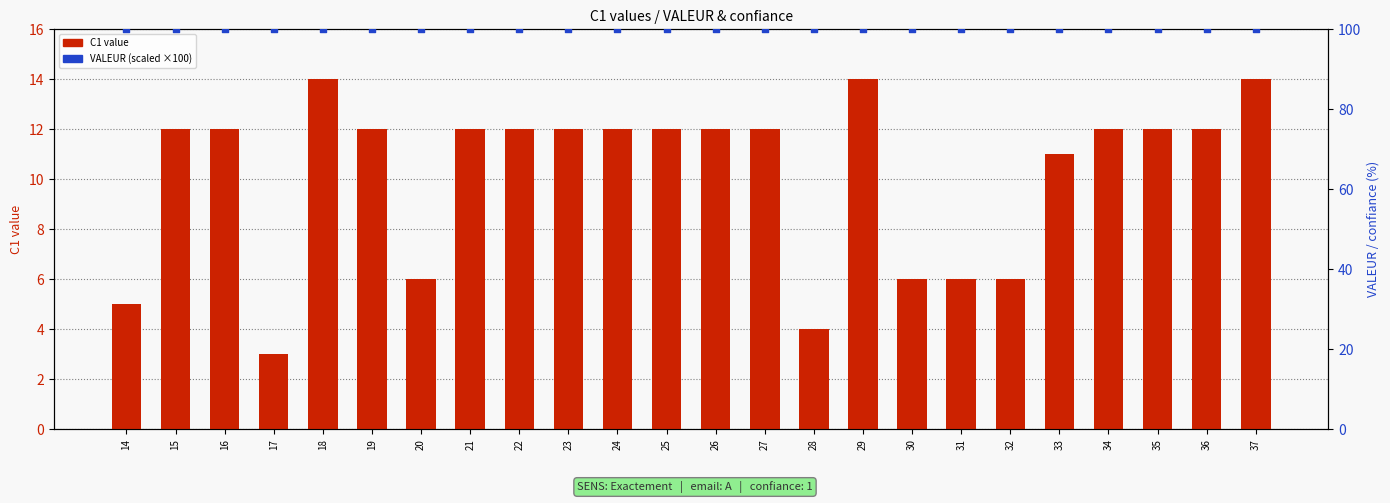

At how many categories does at least one series exceed 90?

24